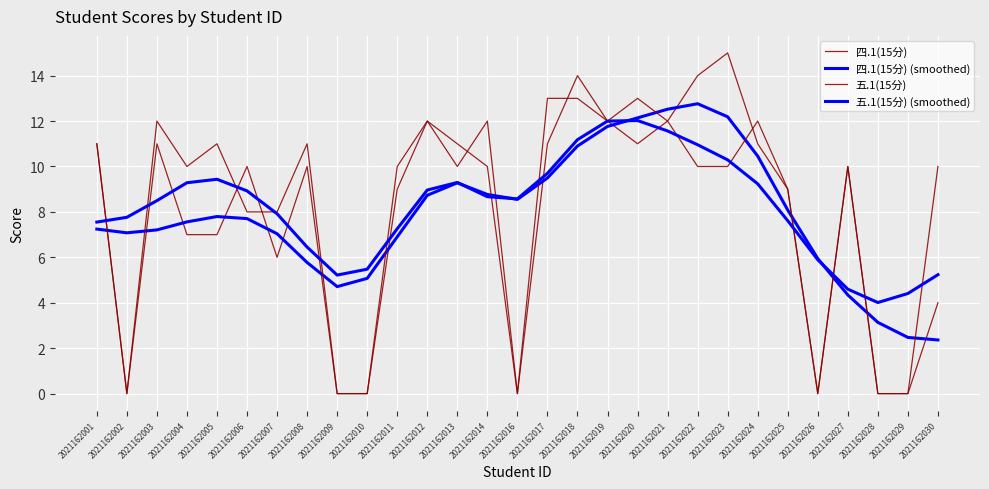

How many interior local peaks does the 五.1(15分) (smoothed) series have?

3